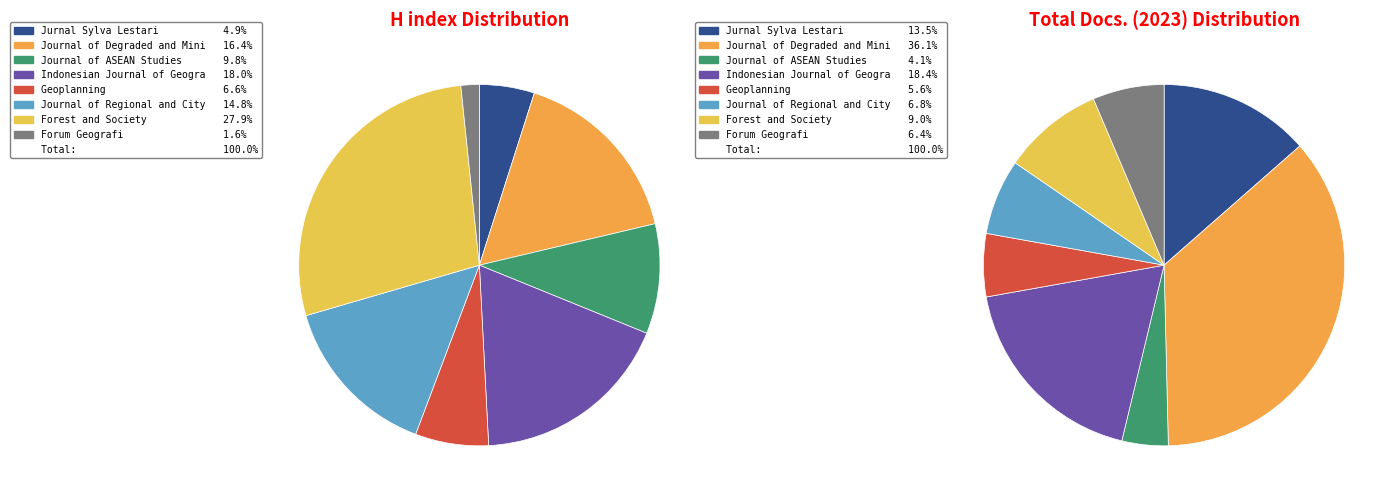

Rank the series by their maximum value, from highest to lowest.

Total Docs. (2023), H index